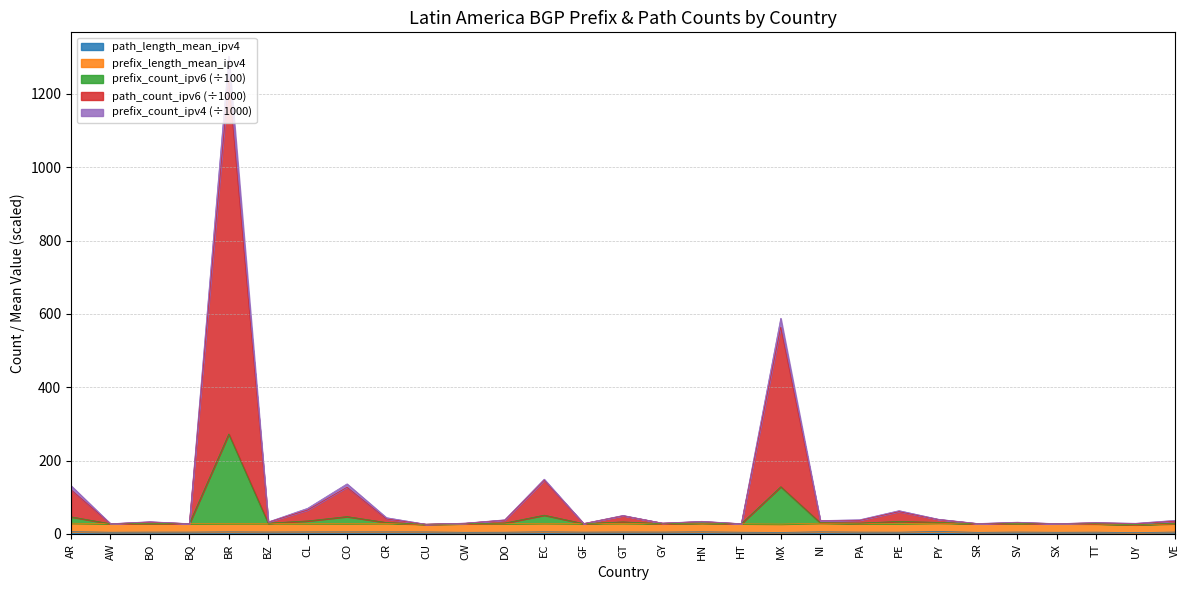

At which category is the sum across all series the highest?

BR